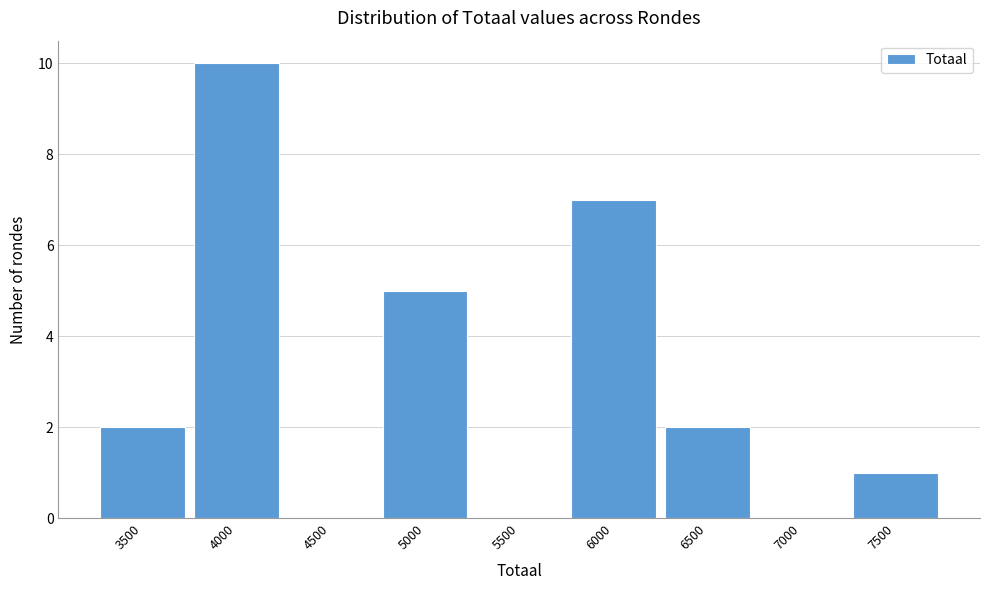

Reading left to right, list all the values displayed in this chart.

3500=2	4000=10	4500=0	5000=5	5500=0	6000=7	6500=2	7000=0	7500=1